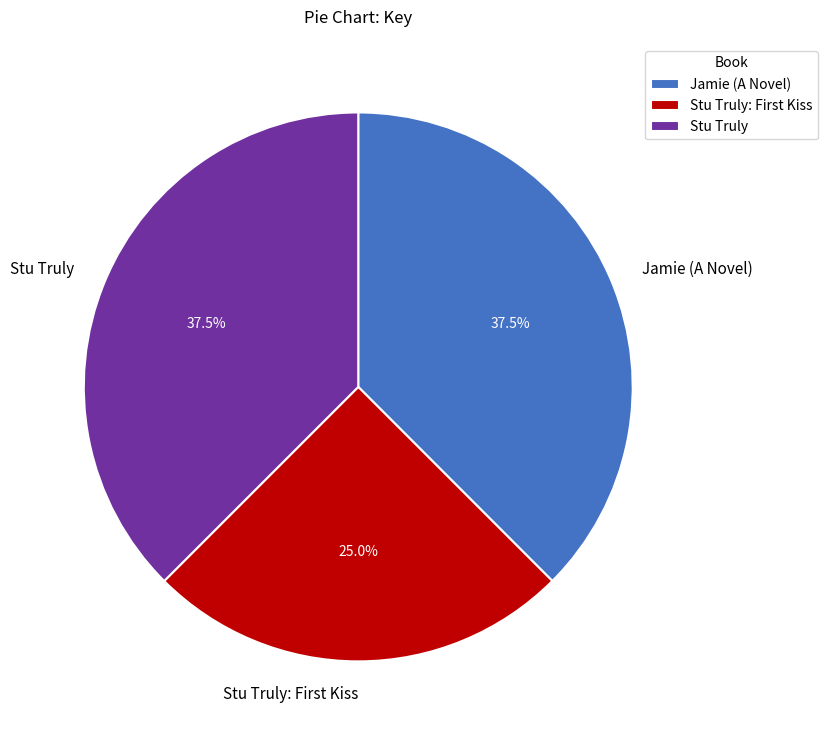

How much of the chart is everything except Jamie (A Novel)?

62.5%